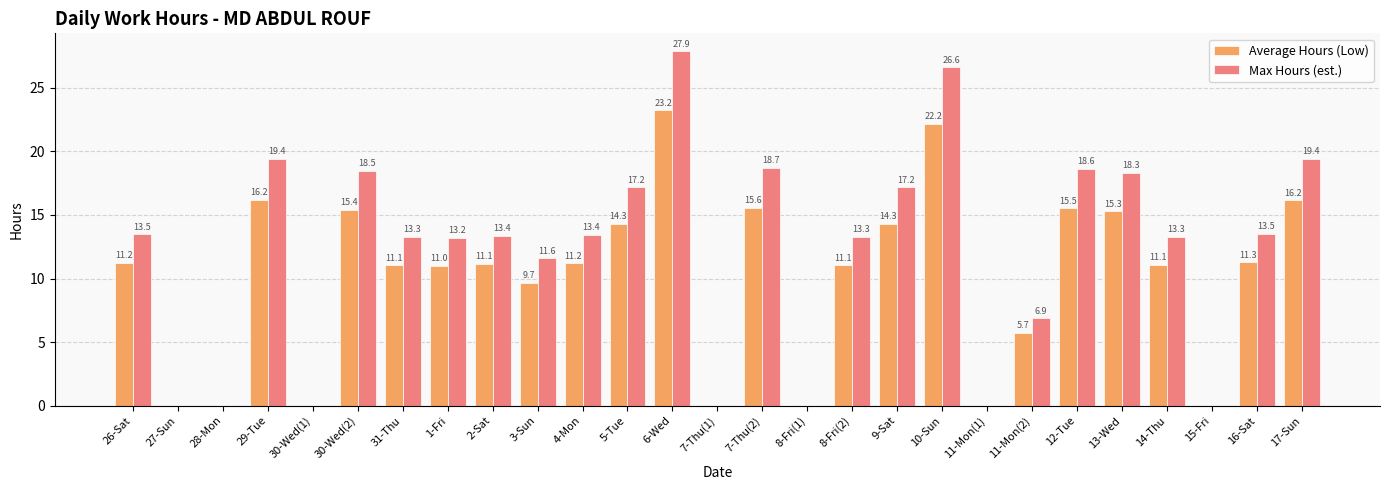

Is it true that Max Hours (est.) equals 11.1 at 11-Mon(2)?

False